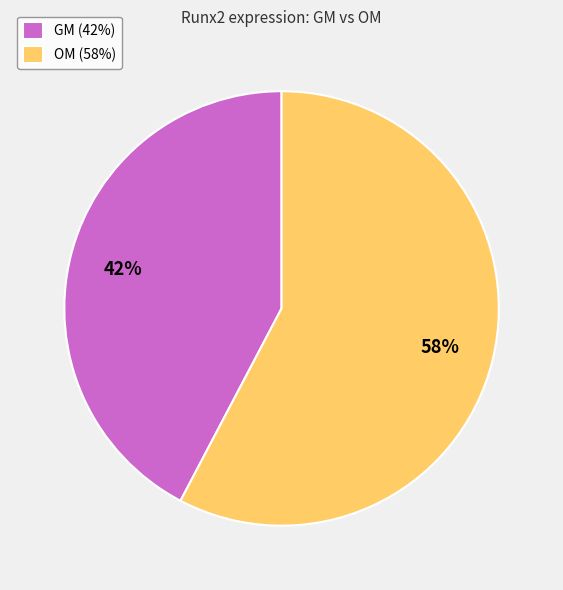

What percentage is the OM slice, to the nearest percent?

58%